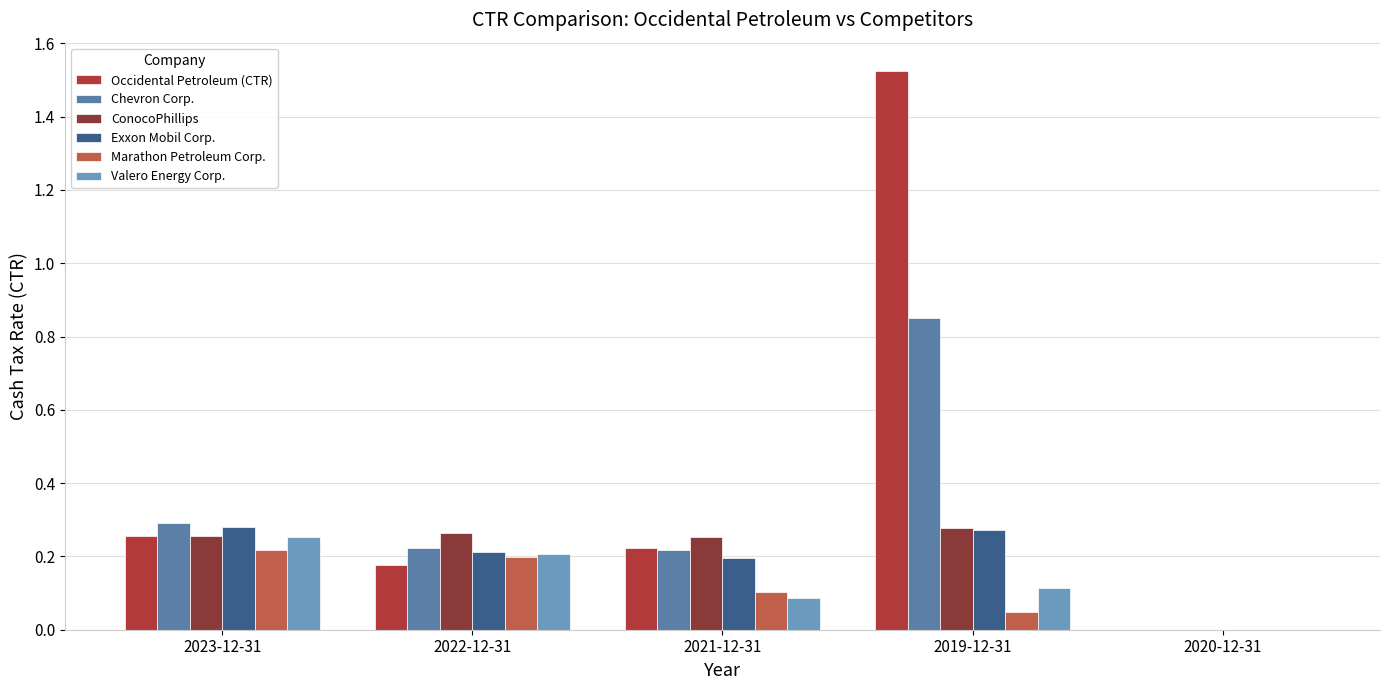

What is the total value across all series at 2023-12-31?

1.6